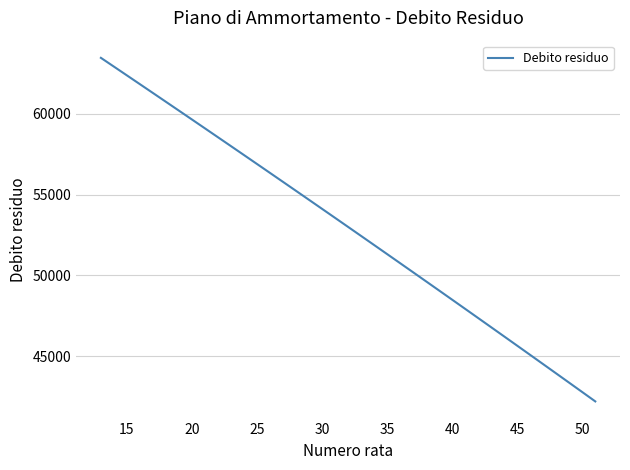

How many categories are shown in the chart?

39